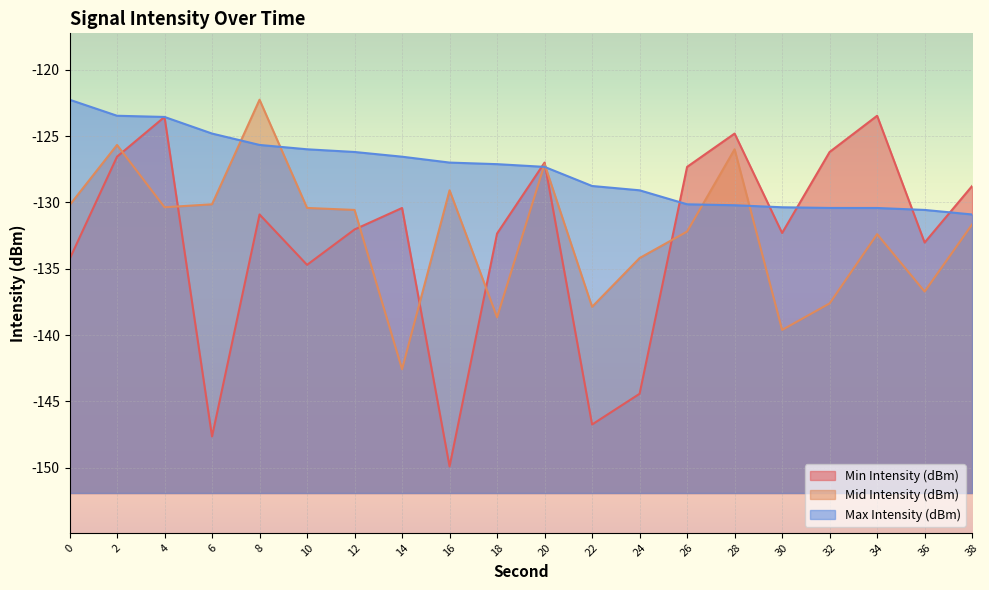

True or false: Max Intensity (dBm) and Mid Intensity (dBm) cross at least once.

True